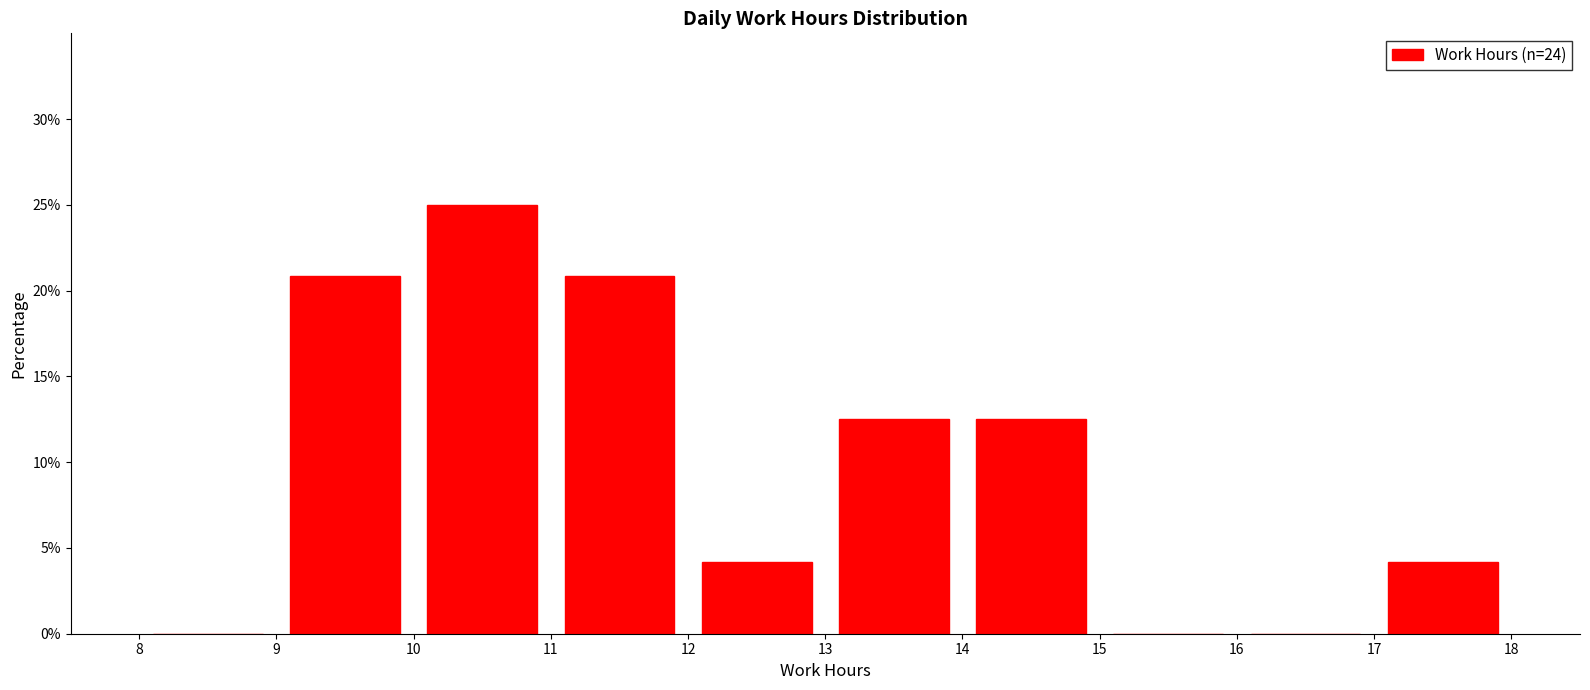

Which range on the x-axis has the tallest bar?

10 to 11